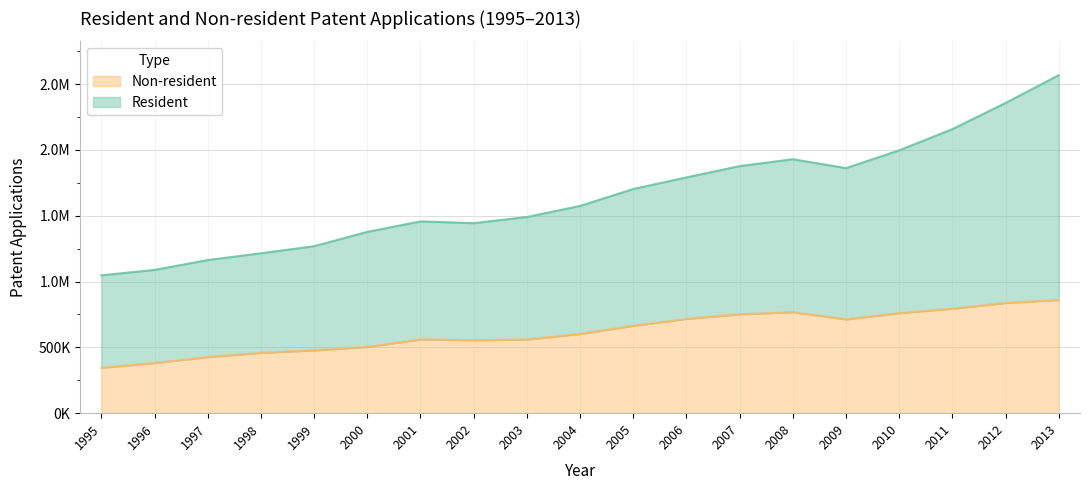

Between 2009 and 2004, which is larger?

2009